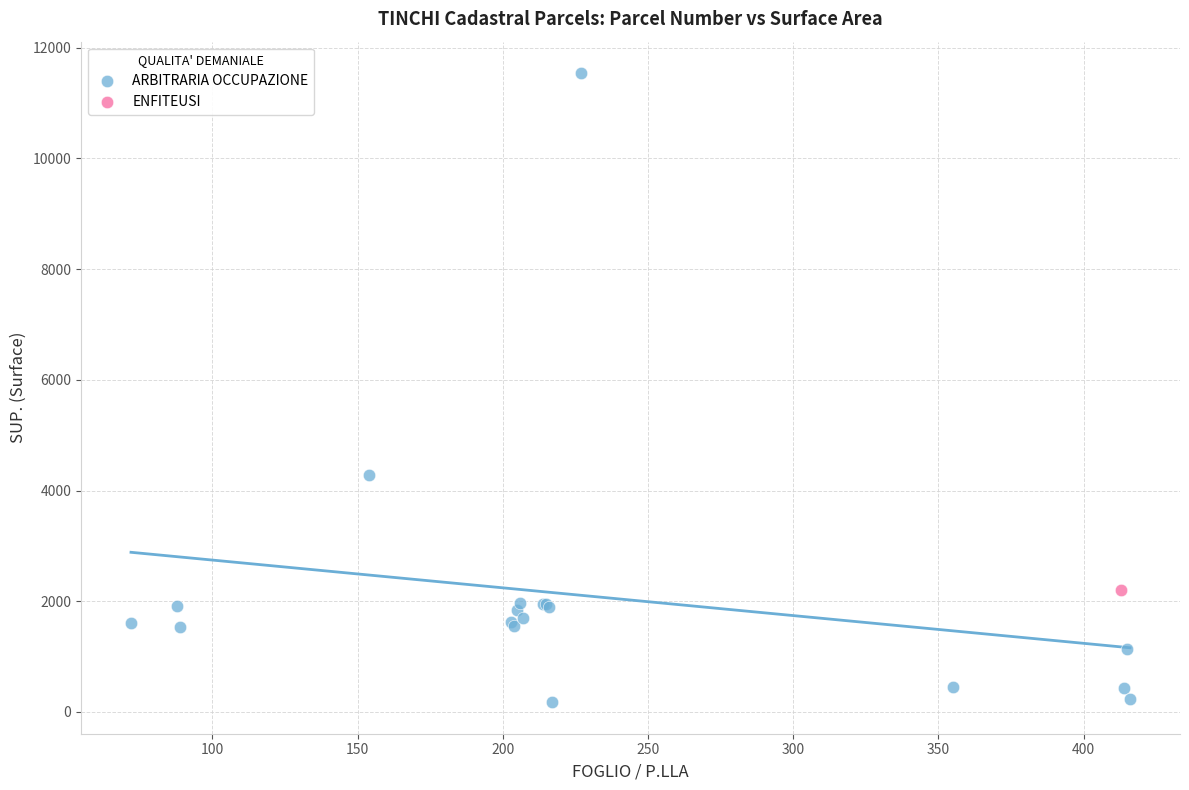

What are all the series names shown in the legend?

ARBITRARIA OCCUPAZIONE, ENFITEUSI